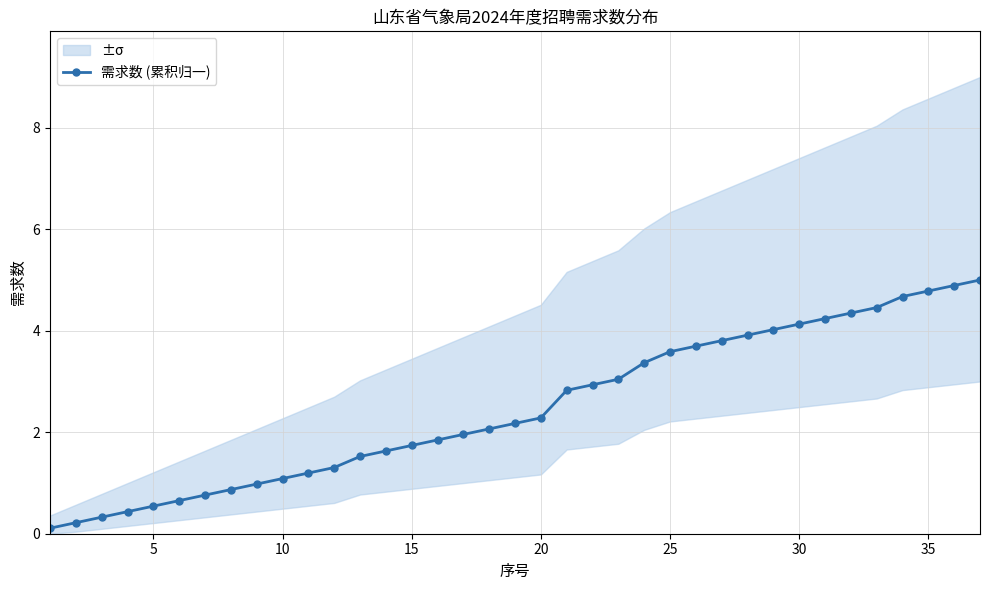

What is the value of the 19th point from the left?

2.2